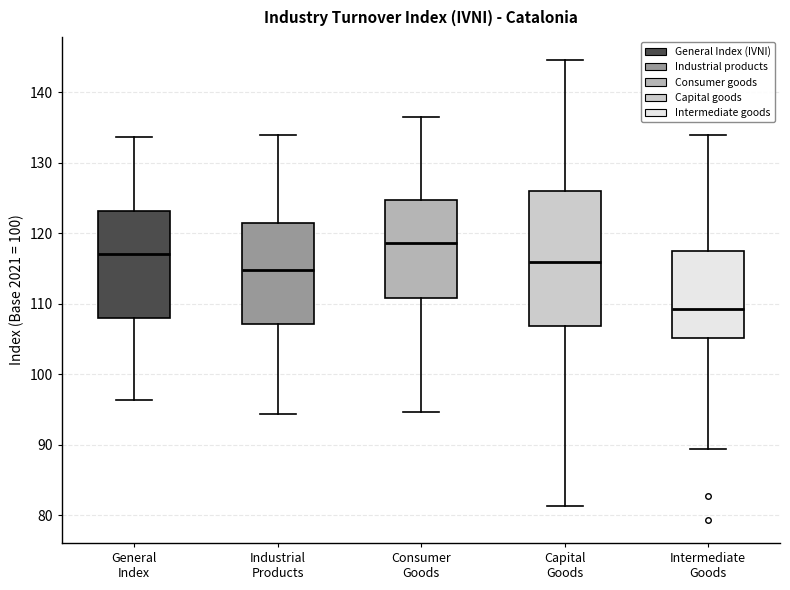

Which box is the tallest, from its lower edge to its upper edge?

Capital Goods